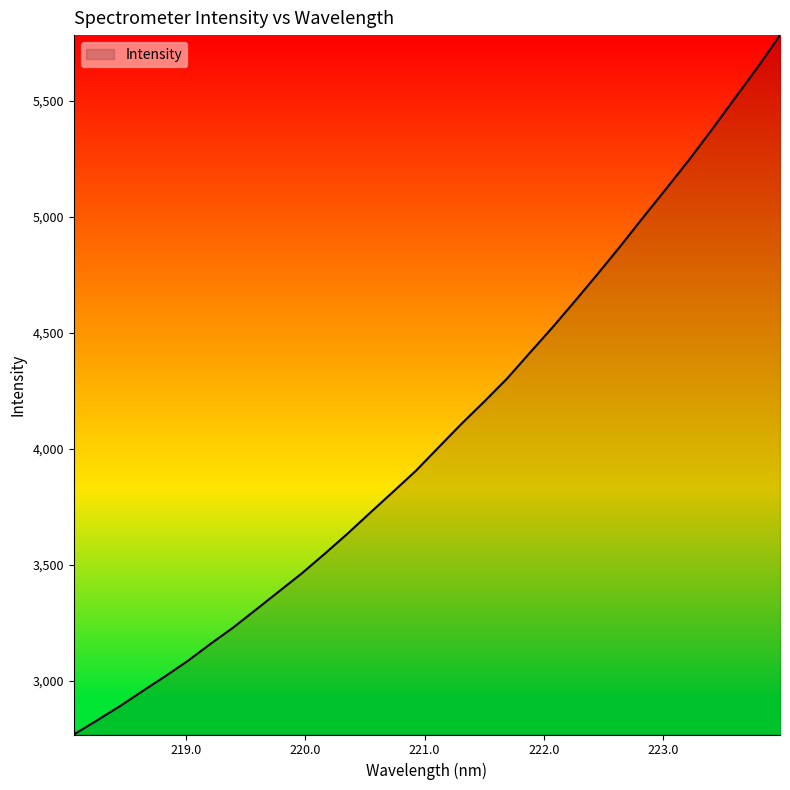

Does the chart display data point markers on the line(s)?

No